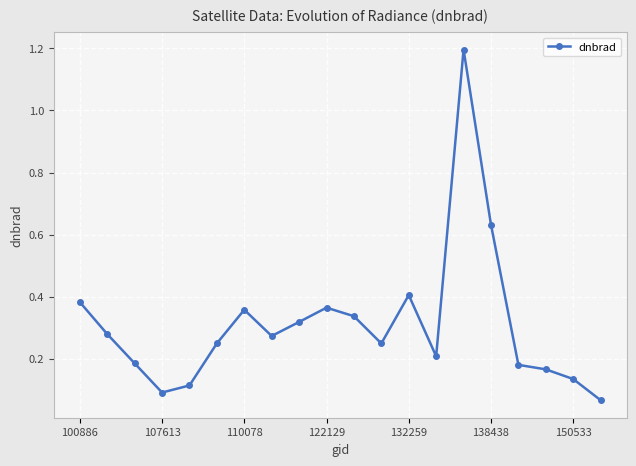

What is the difference between the maximum and minimum values?

1.1